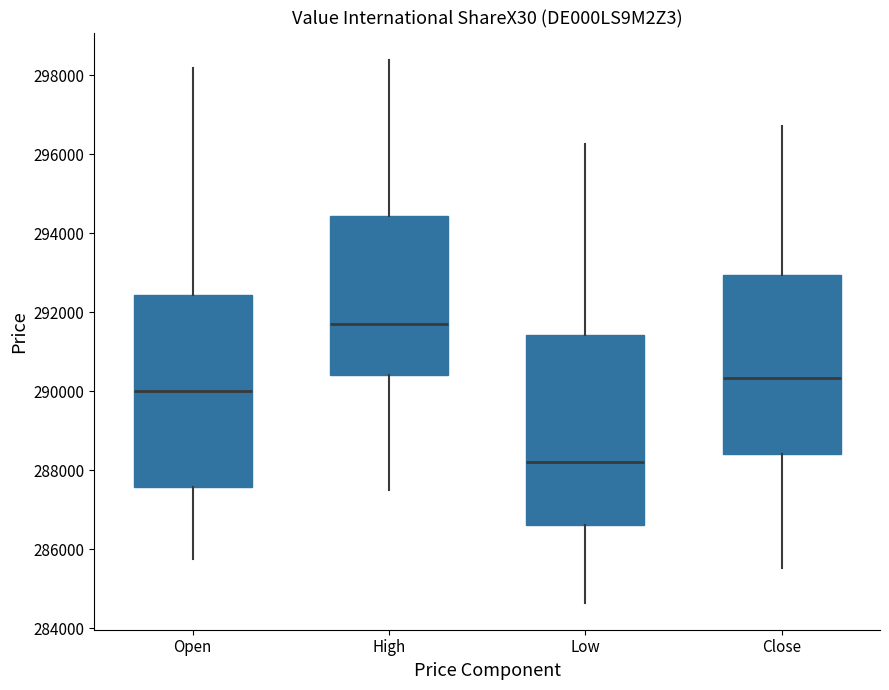

Which box's median line is the lowest?

Low